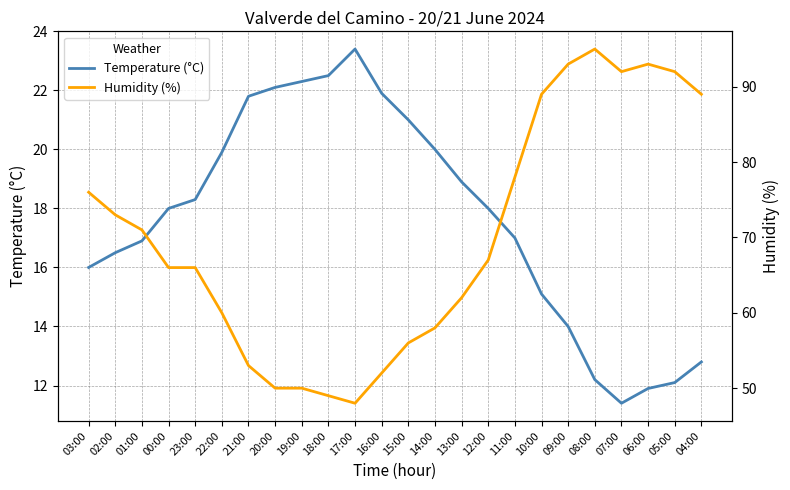

What position from the right is 20:00?

17